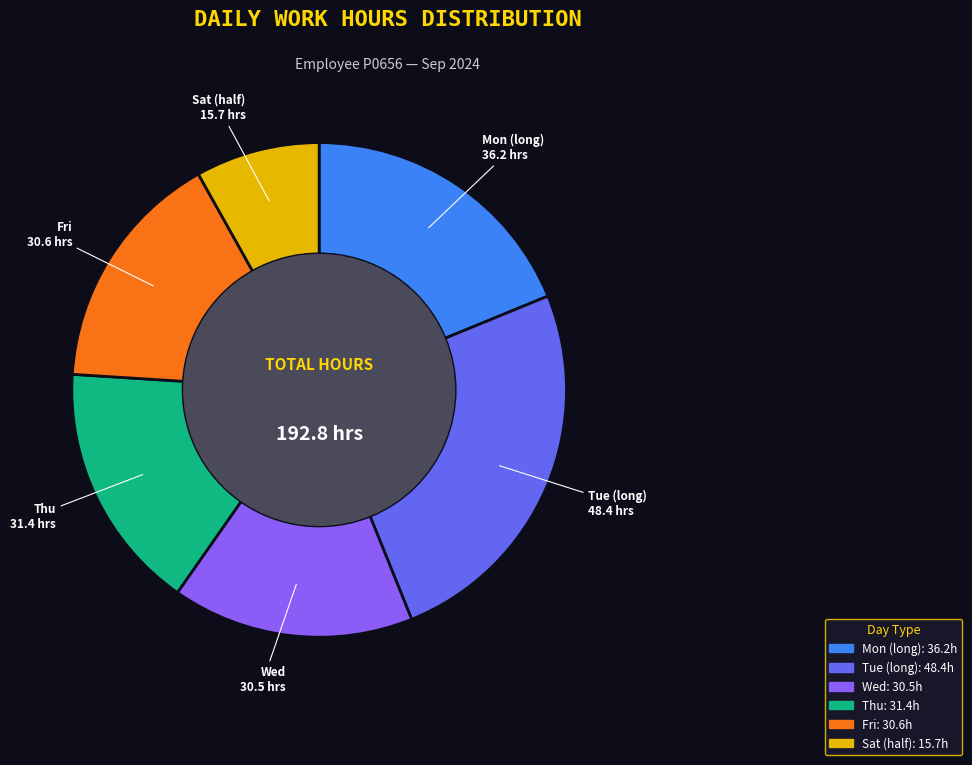

How many segments does this pie chart have?

6